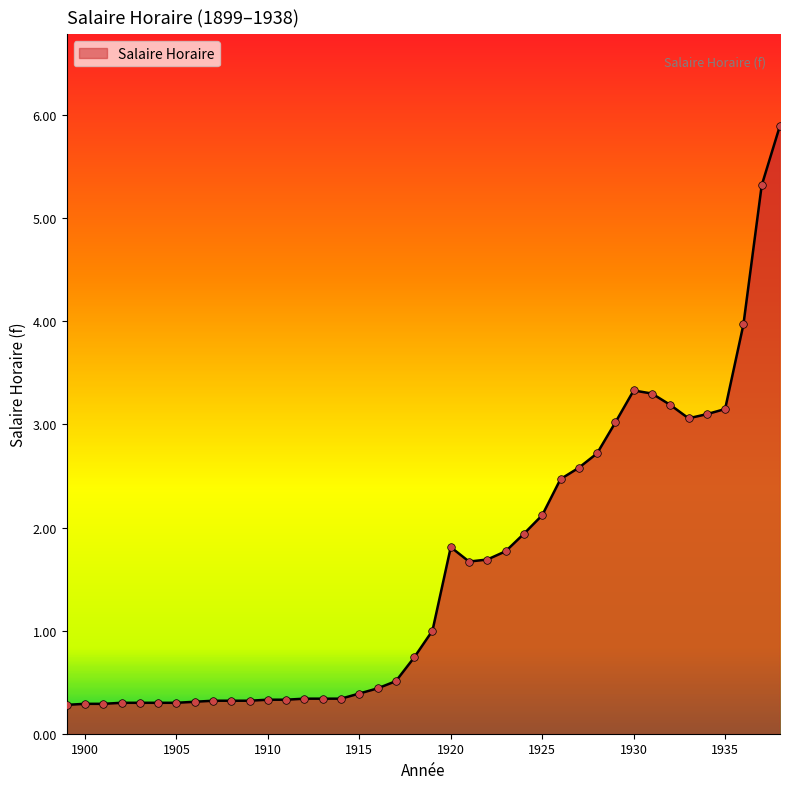

What is the difference between the maximum and minimum values?

5.6